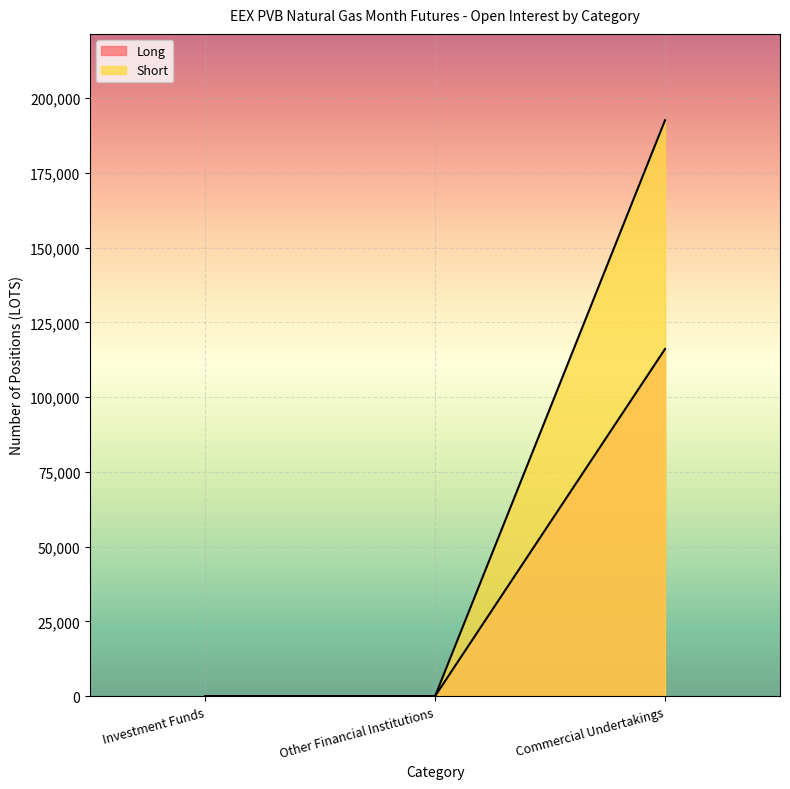

What are all the series names shown in the legend?

Long, Short